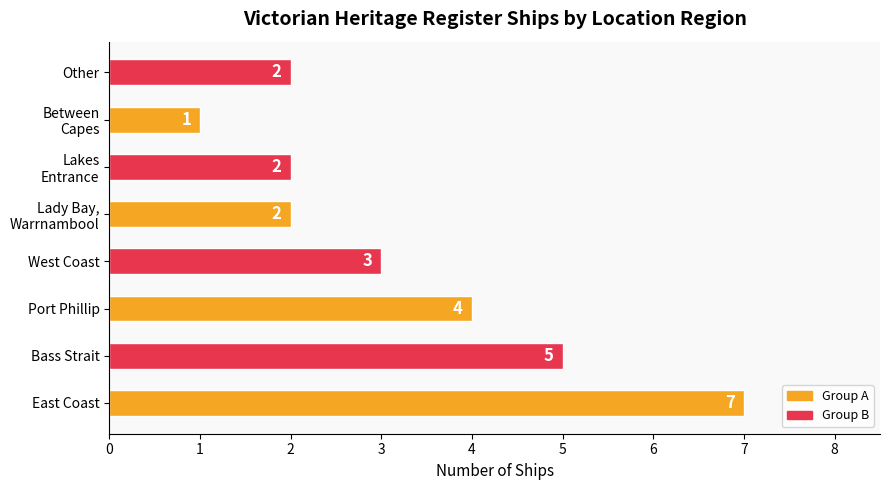

True or false: the data shows 3 at West Coast.

True